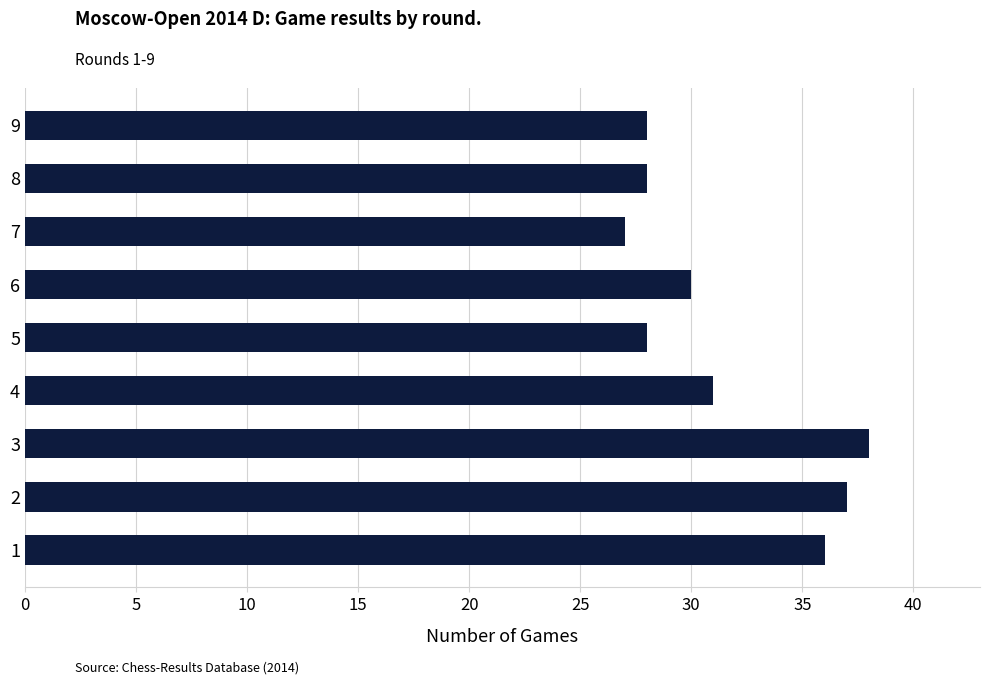

True or false: the data shows 38 at 3.

True